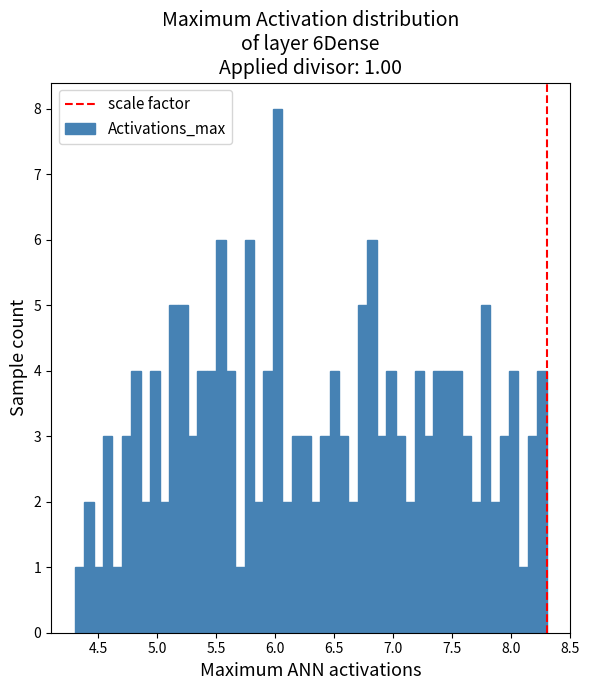

Around what value on the x-axis is the tallest bar? Give the approximate position of its centre, as read against the axis.

6.00